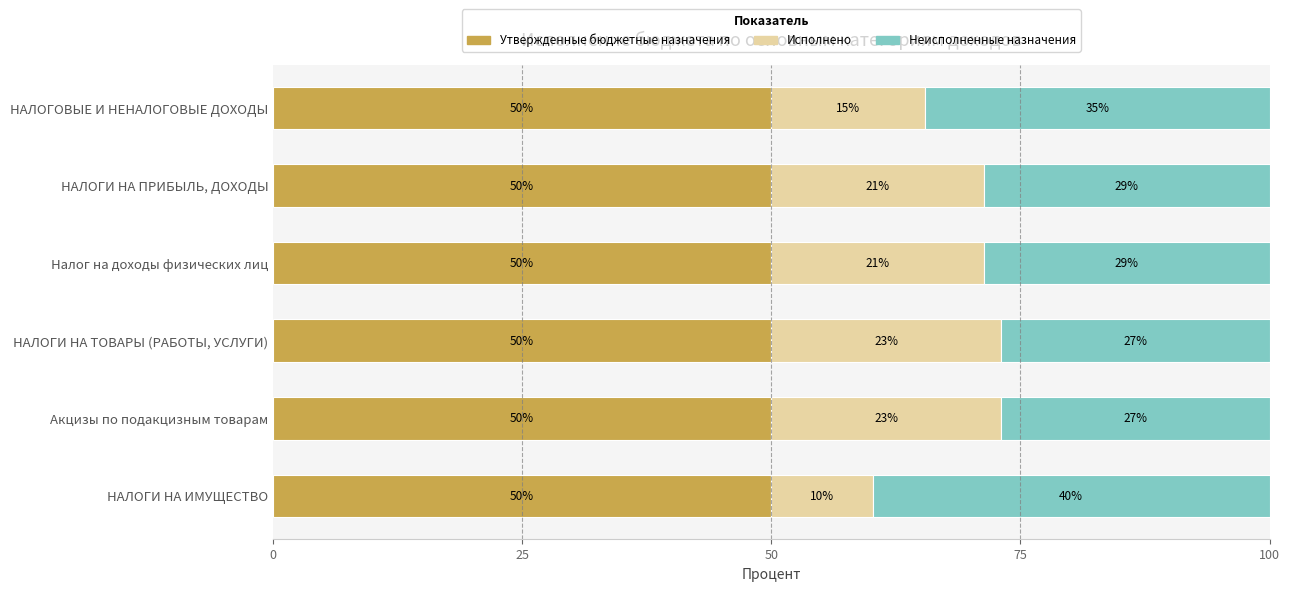

What is the approximate value of Утвержденные бюджетные назначения at НАЛОГОВЫЕ И НЕНАЛОГОВЫЕ ДОХОДЫ?

50.0